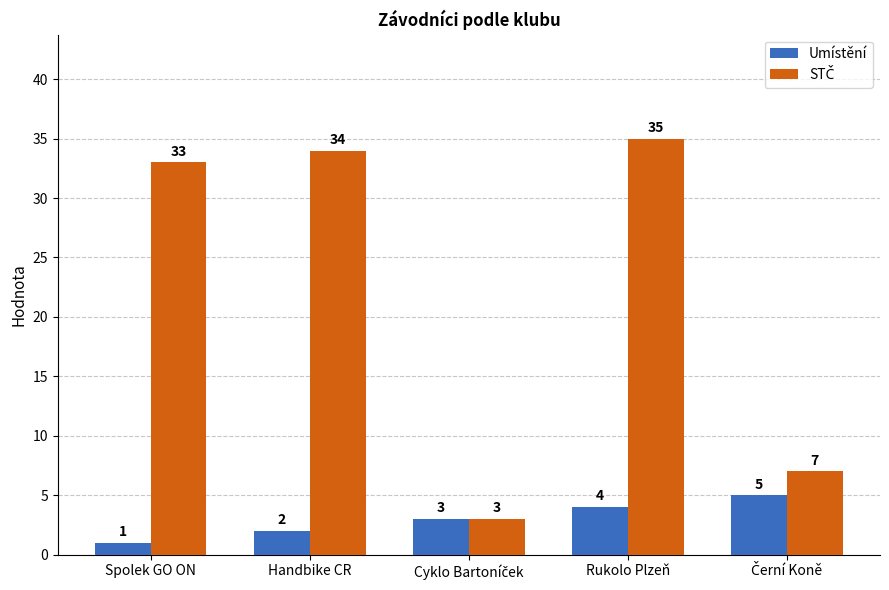

What is the average value of the Umístění series?

3